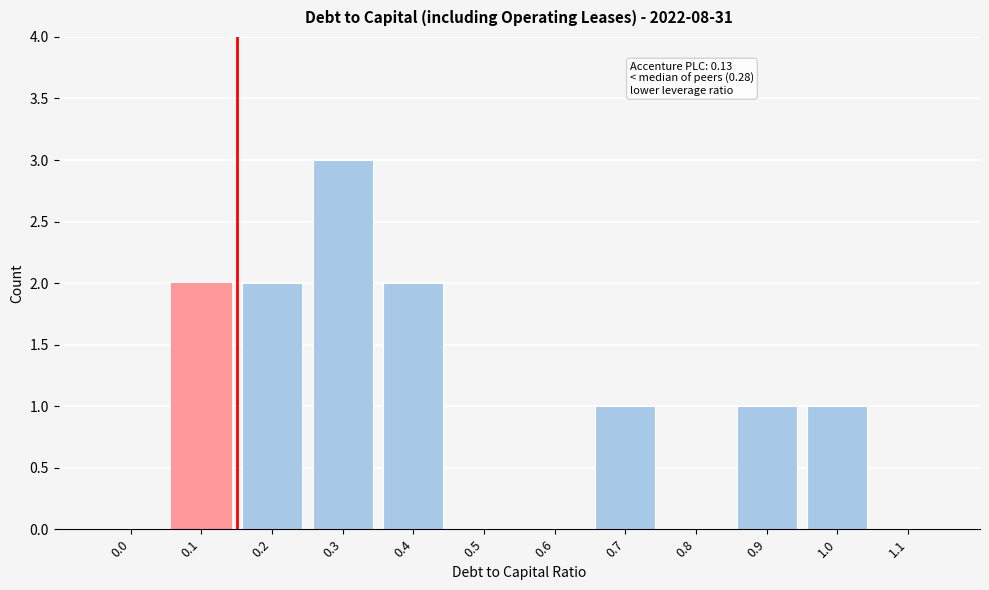

Reading left to right, what are all the values shown in this chart?

0.0=0	0.1=2	0.2=2	0.3=3	0.4=2	0.5=0	0.6=0	0.7=1	0.8=0	0.9=1	1.0=1	1.1=0